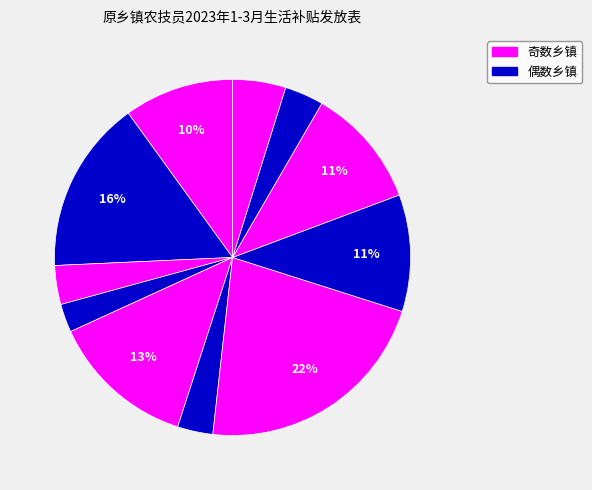

How many segments does this pie chart have?

11